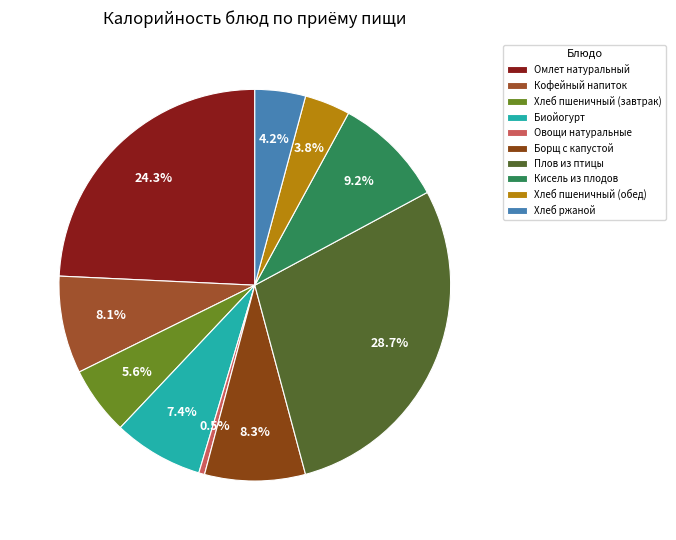

Does Овощи натуральные represent more than half of the total?

No